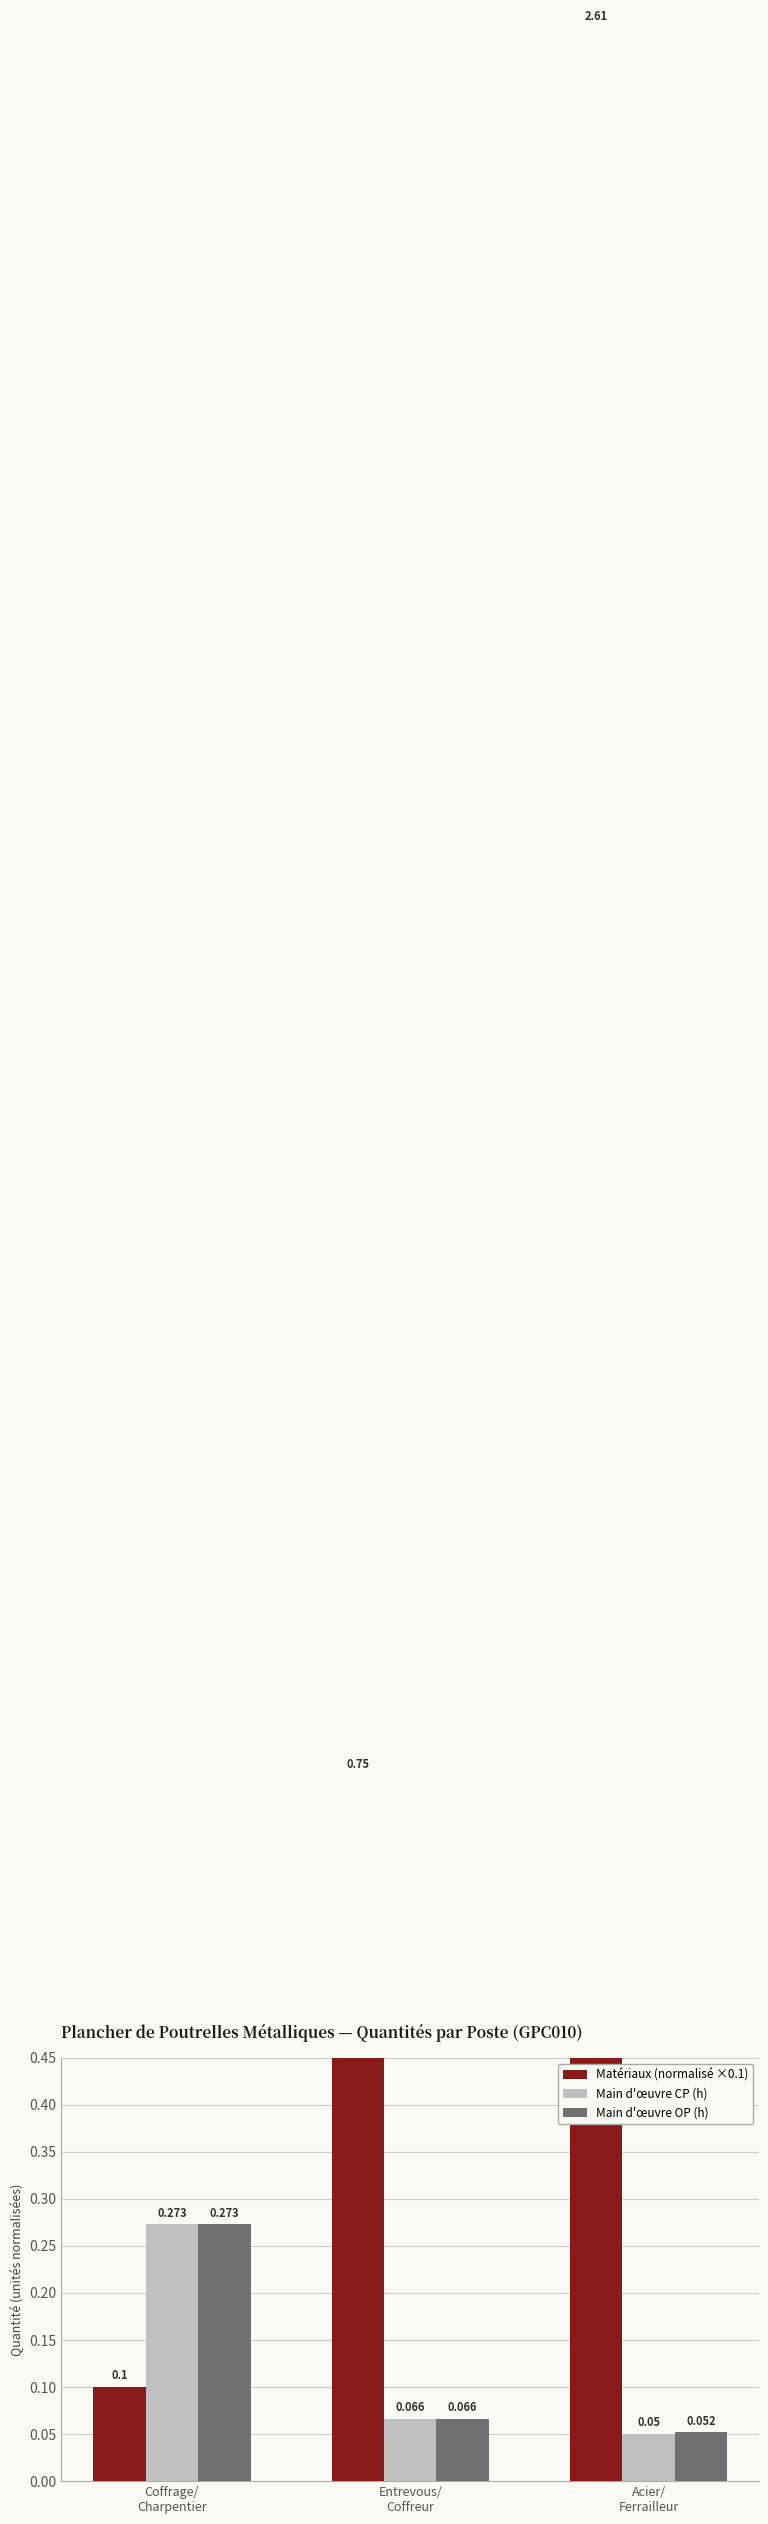

At Entrevous/
Coffreur, list the series in order from smallest to largest.

Main d'œuvre CP (h), Main d'œuvre OP (h), Matériaux (normalisé ×0.1)